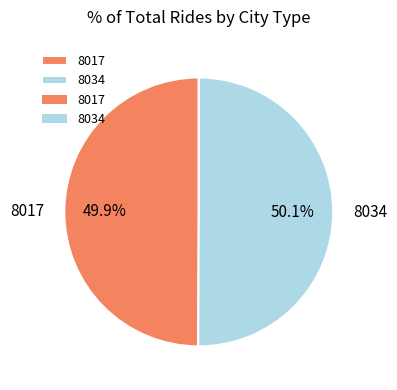

True or false: 8034 accounts for 50% of the total.

True